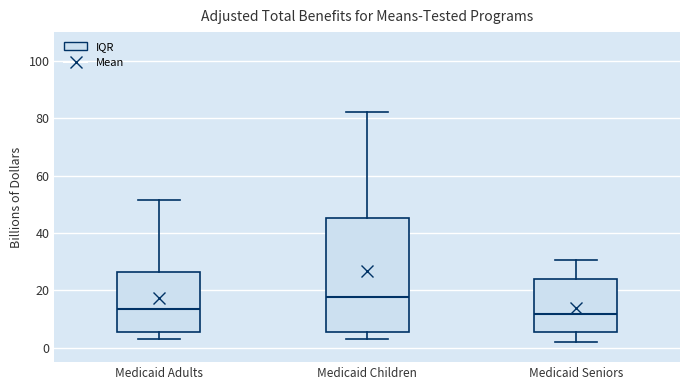

Reading left to right, transcribe this box plot: for each box, give where its median line is, the range the box spans, and where its two whiskers end, as read against the y-axis. The values are not printed on the chart, so give them approximately, as read against the axis.

Medicaid Adults: median 14, box 6 to 26, whiskers 4 to 52
Medicaid Children: median 18, box 6 to 46, whiskers 4 to 82
Medicaid Seniors: median 12, box 6 to 24, whiskers 2 to 30